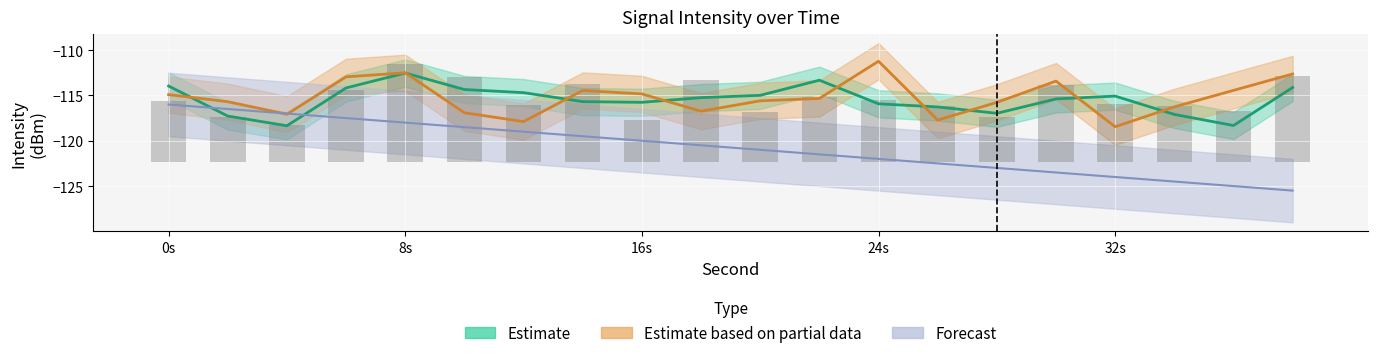

Which series has the widest spread of values?

Forecast